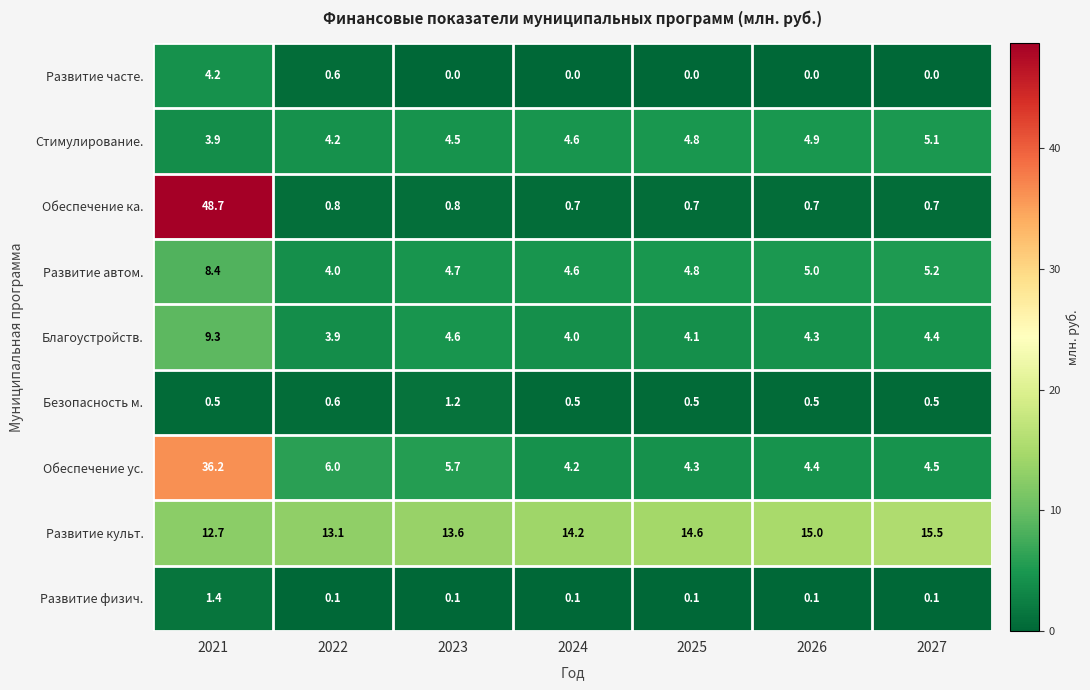

What is the difference between the maximum and minimum values in the Развитие физич. series?

1.3